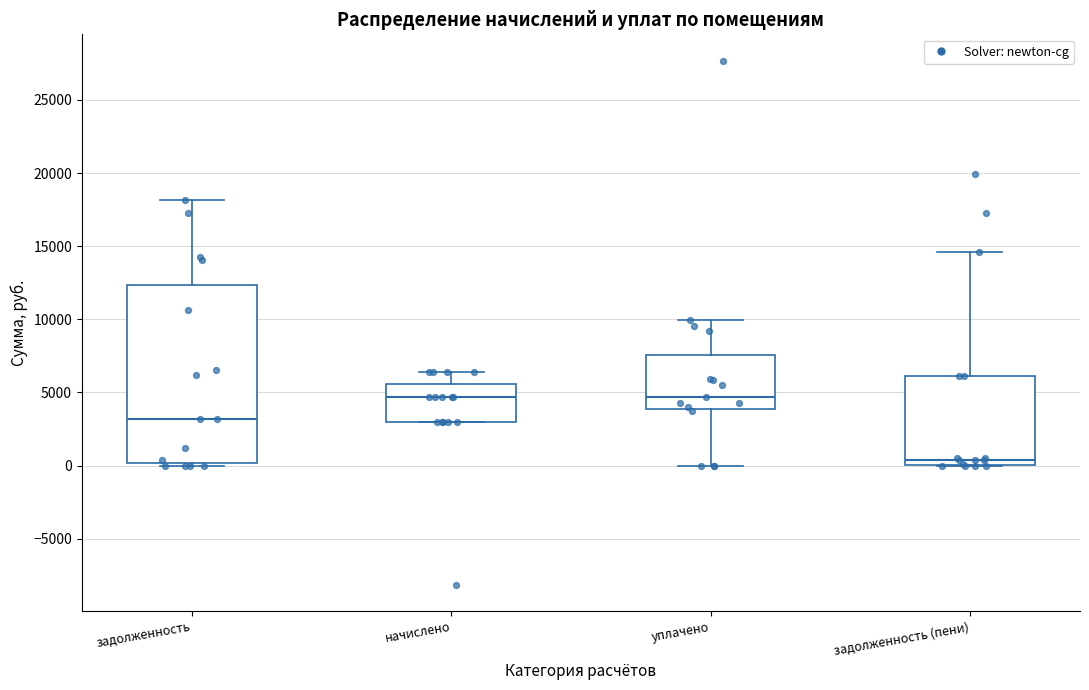

Where does the upper whisker of the box for уплачено end on the y-axis? The values are not printed on the chart, so give them approximately, as read against the axis.

10000